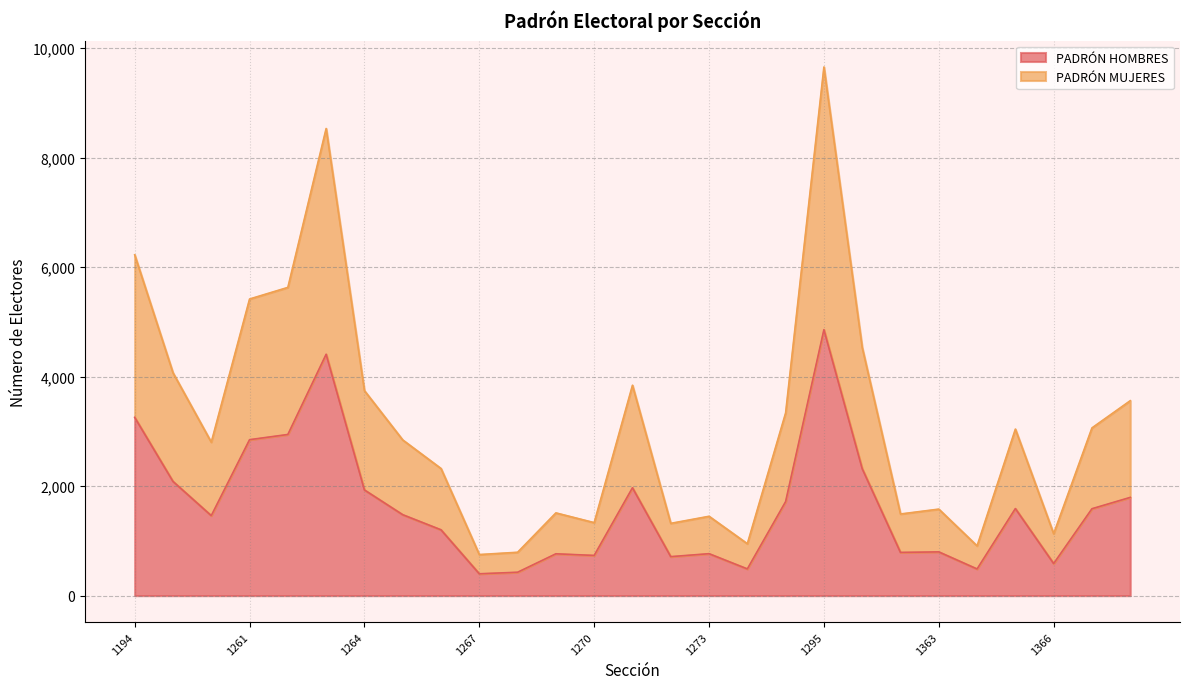

What is the difference between the PADRÓN HOMBRES values at 1264 and 1267?

1531